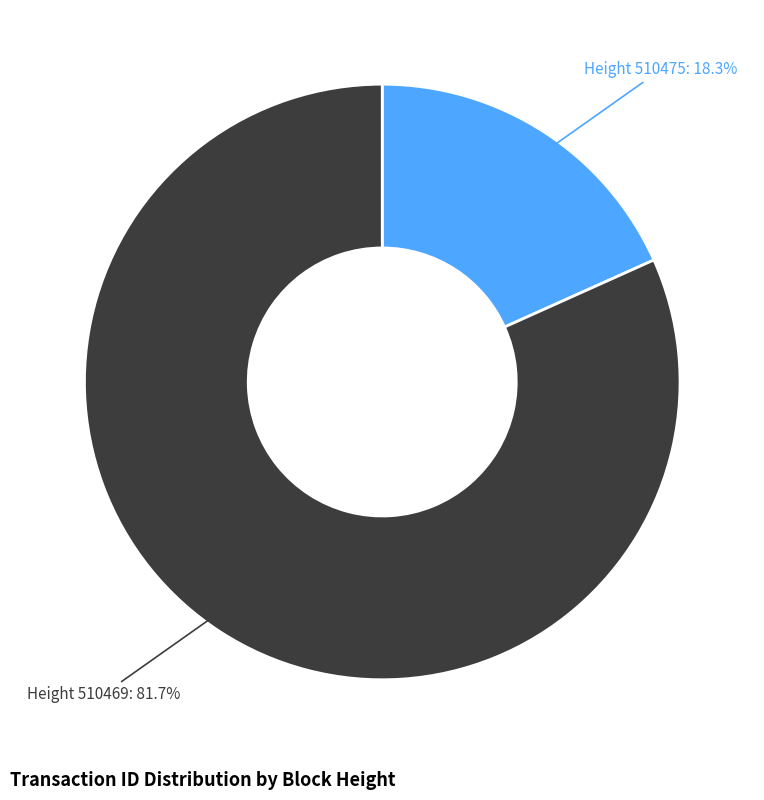

Which category has the smallest portion of the pie?

Height 510475: 18.3%